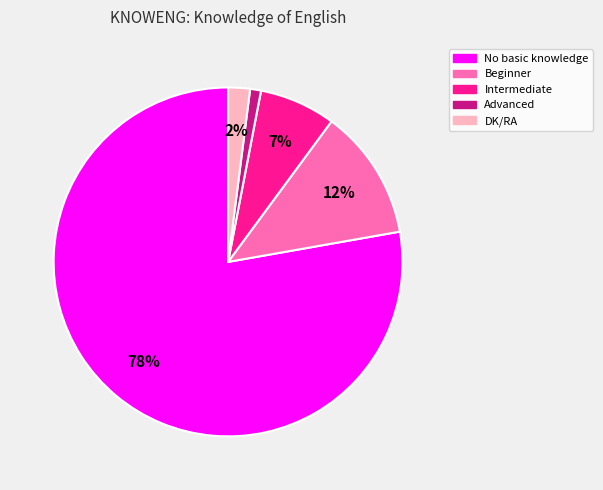

How many slices are in this pie chart?

5